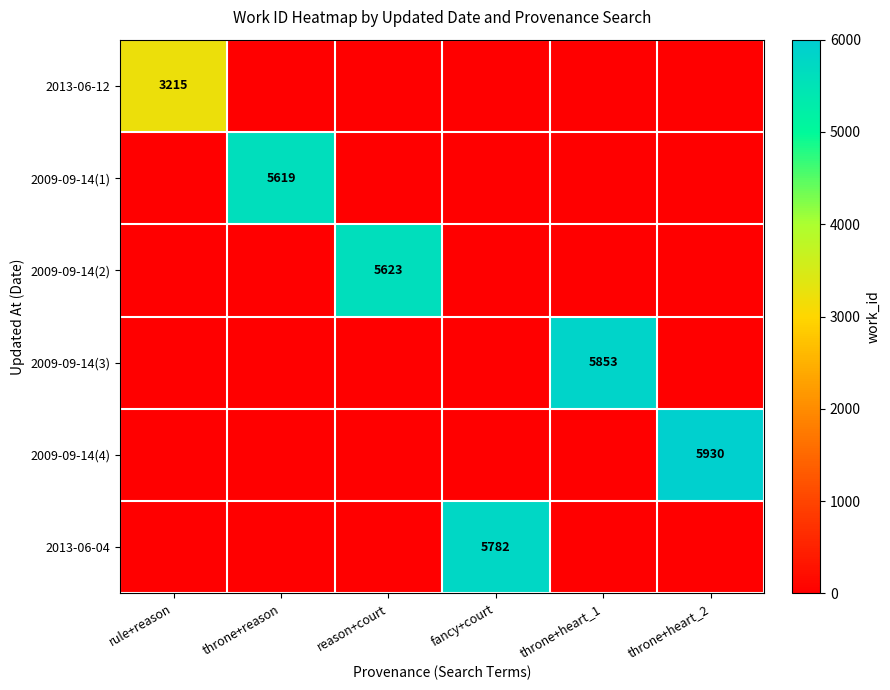

How many values in the 2009-09-14(4) series exceed 0?

1